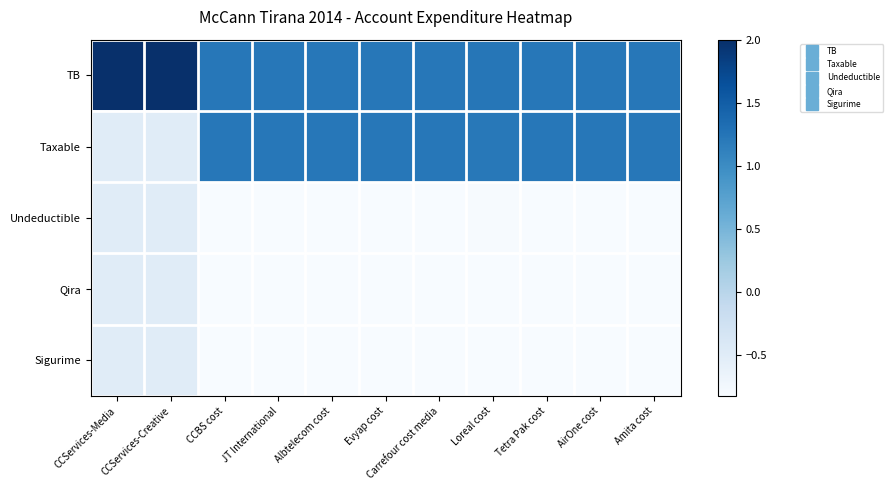

Reading left to right, extract all data points from this chart.

TB: CCServices-Media=2.0	CCServices-Creative=2.0	CCBS cost=1.2	JT International=1.2	Albtelecom cost=1.2	Evyap cost=1.2	Carrefour cost media=1.2	Loreal cost=1.2	Tetra Pak cost=1.2	AirOne cost=1.2	Amita cost=1.2
Taxable: CCServices-Media=-0.5	CCServices-Creative=-0.5	CCBS cost=1.2	JT International=1.2	Albtelecom cost=1.2	Evyap cost=1.2	Carrefour cost media=1.2	Loreal cost=1.2	Tetra Pak cost=1.2	AirOne cost=1.2	Amita cost=1.2
Undeductible: CCServices-Media=-0.5	CCServices-Creative=-0.5	CCBS cost=-0.8	JT International=-0.8	Albtelecom cost=-0.8	Evyap cost=-0.8	Carrefour cost media=-0.8	Loreal cost=-0.8	Tetra Pak cost=-0.8	AirOne cost=-0.8	Amita cost=-0.8
Qira: CCServices-Media=-0.5	CCServices-Creative=-0.5	CCBS cost=-0.8	JT International=-0.8	Albtelecom cost=-0.8	Evyap cost=-0.8	Carrefour cost media=-0.8	Loreal cost=-0.8	Tetra Pak cost=-0.8	AirOne cost=-0.8	Amita cost=-0.8
Sigurime: CCServices-Media=-0.5	CCServices-Creative=-0.5	CCBS cost=-0.8	JT International=-0.8	Albtelecom cost=-0.8	Evyap cost=-0.8	Carrefour cost media=-0.8	Loreal cost=-0.8	Tetra Pak cost=-0.8	AirOne cost=-0.8	Amita cost=-0.8